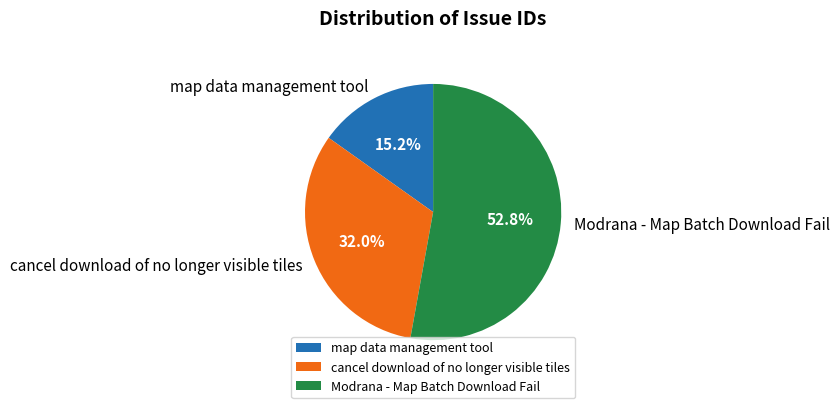

Does map data management tool represent more than half of the total?

No